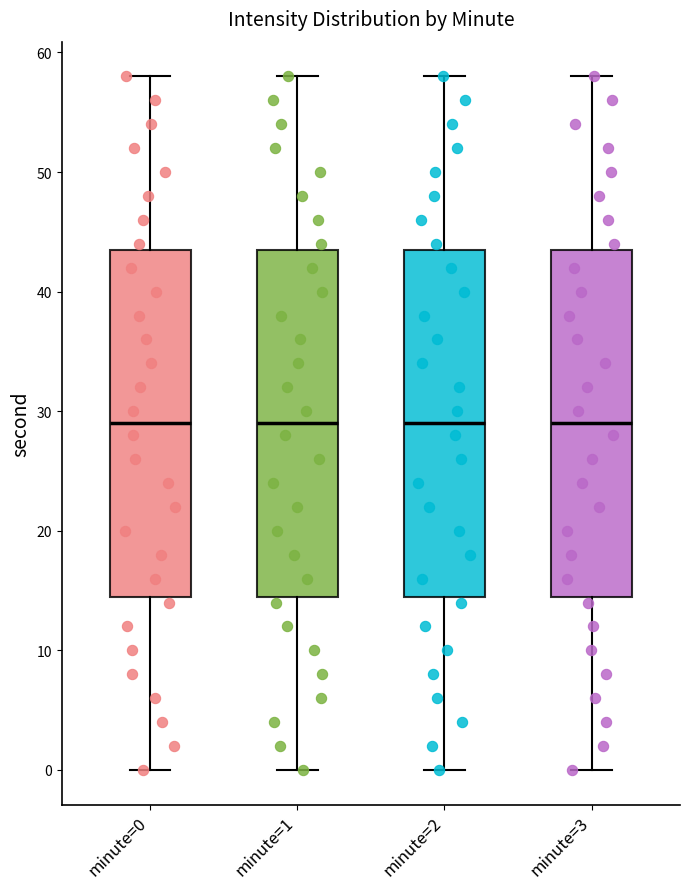

Where is the lower edge of the box for minute=1 on the y-axis? The values are not printed on the chart, so give them approximately, as read against the axis.

15